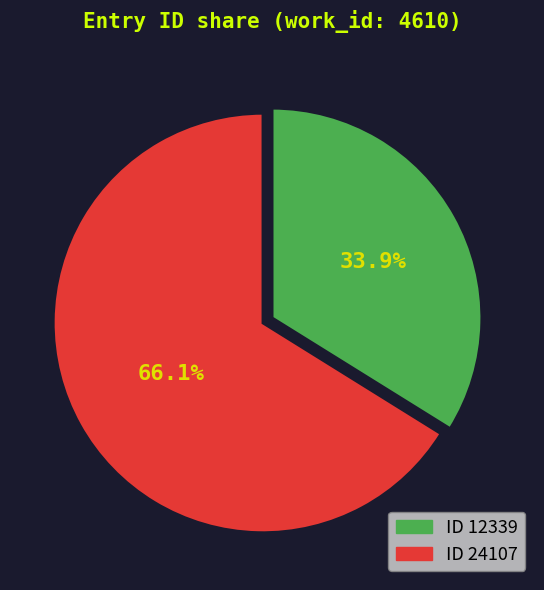

Combined, do ID 24107 and ID 12339 account for over 50%?

Yes